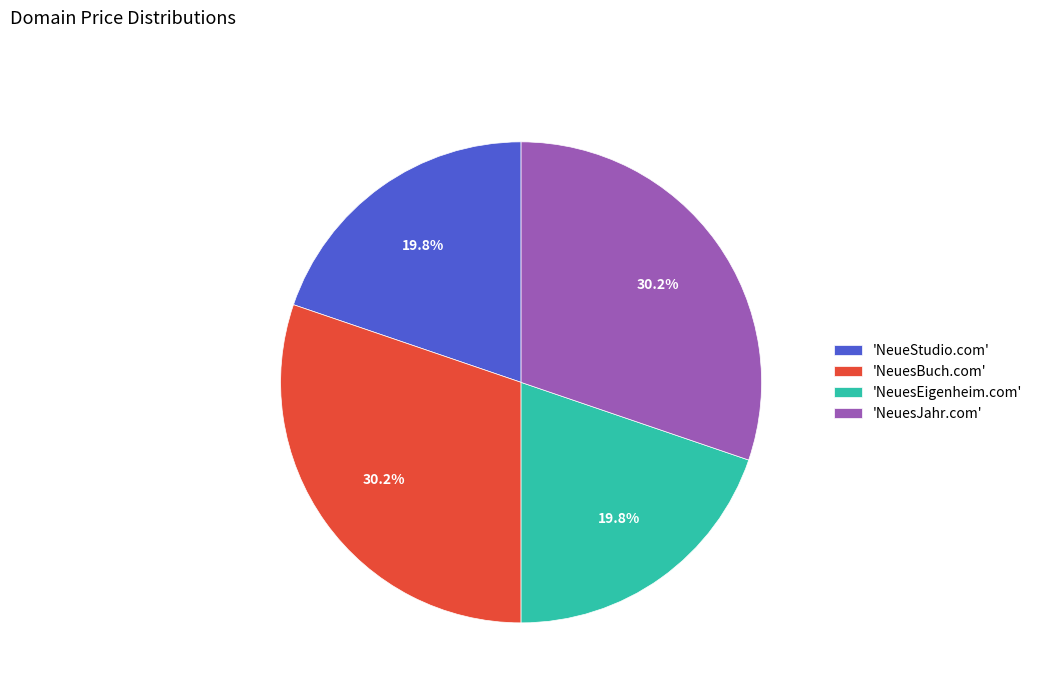

What portion of the pie excludes 'NeuesEigenheim.com'?

80.2%